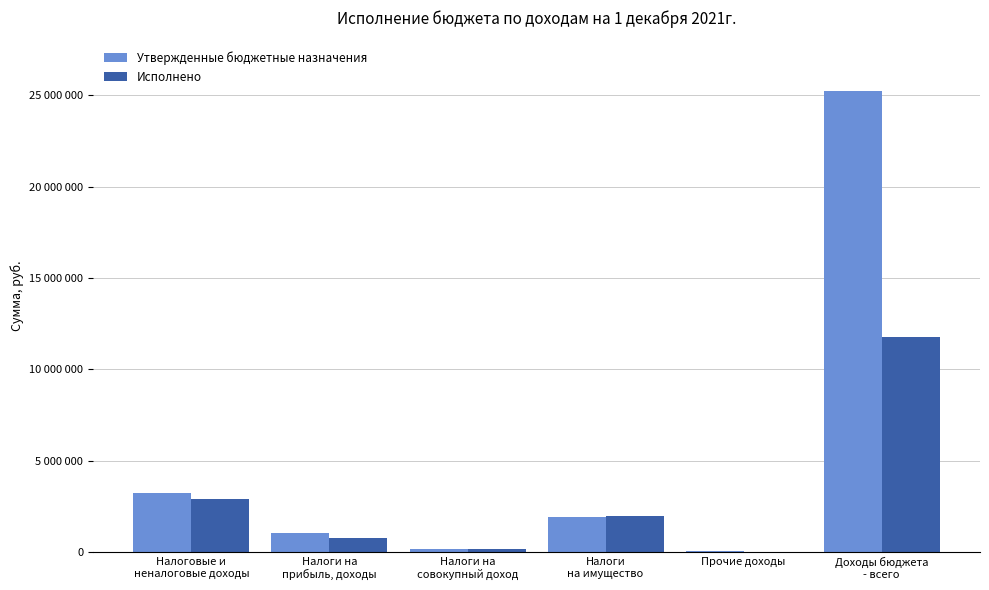

What are all the series names shown in the legend?

Утвержденные бюджетные назначения, Исполнено